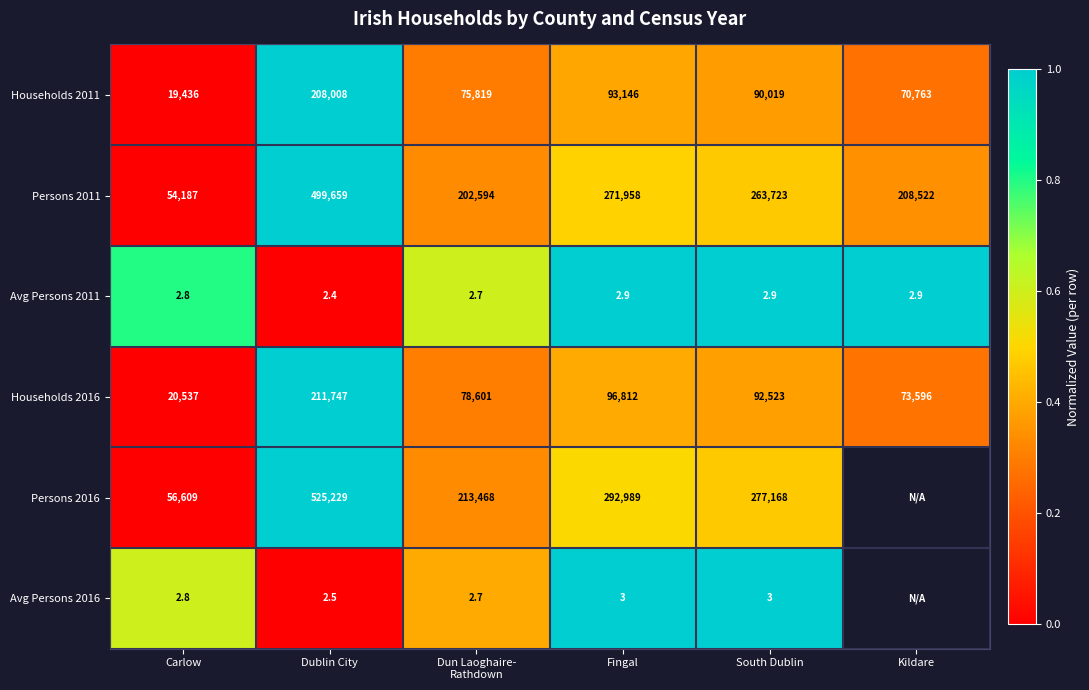

At which label is Households 2016 closest to 116142?

Fingal